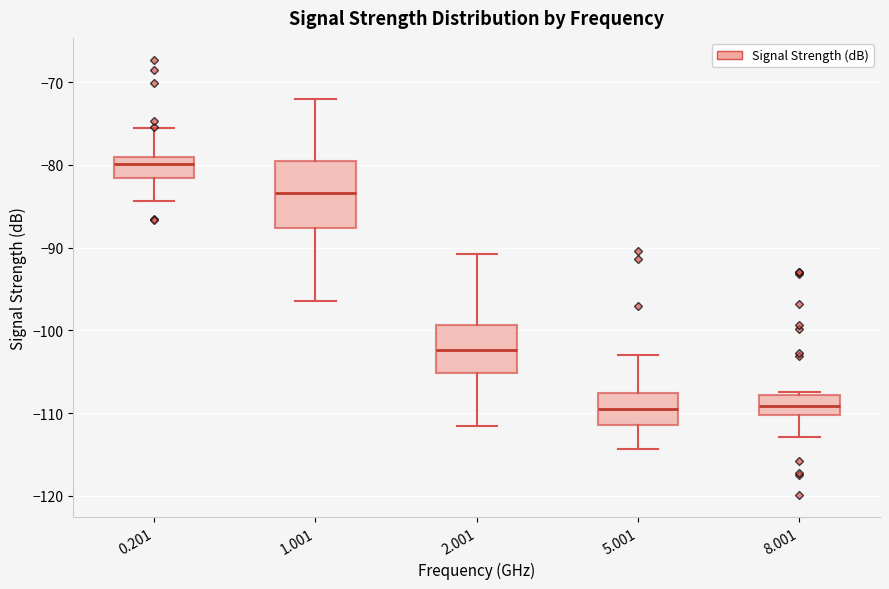

Which box is the tallest, from its lower edge to its upper edge?

1.001